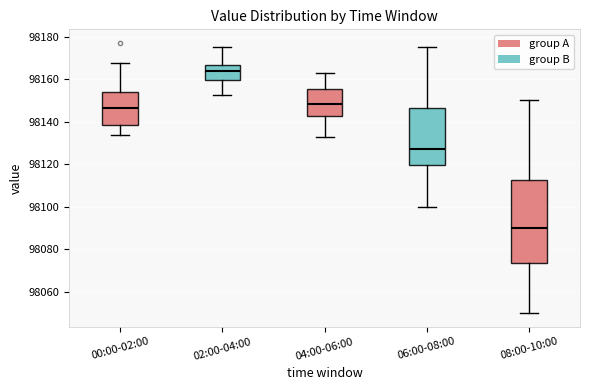

Which box has the lowest median line?

08:00-10:00